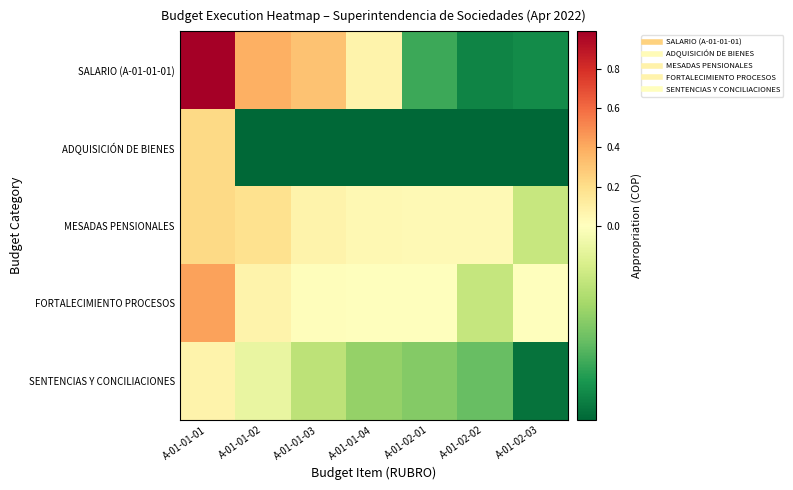

Reading right to left, transcribe all the data shown in this chart.

SALARIO (A-01-01-01): A-01-02-03=-0.0	A-01-02-02=-0.0	A-01-02-01=-0.0	A-01-01-04=0.1	A-01-01-03=0.3	A-01-01-02=0.4	A-01-01-01=1.0
ADQUISICIÓN DE BIENES: A-01-02-03=-0.0	A-01-02-02=-0.0	A-01-02-01=-0.0	A-01-01-04=-0.0	A-01-01-03=-0.0	A-01-01-02=-0.0	A-01-01-01=0.2
MESADAS PENSIONALES: A-01-02-03=-0.0	A-01-02-02=0.0	A-01-02-01=0.0	A-01-01-04=0.0	A-01-01-03=0.1	A-01-01-02=0.2	A-01-01-01=0.2
FORTALECIMIENTO PROCESOS: A-01-02-03=0.0	A-01-02-02=-0.0	A-01-02-01=0.0	A-01-01-04=0.0	A-01-01-03=0.0	A-01-01-02=0.1	A-01-01-01=0.4
SENTENCIAS Y CONCILIACIONES: A-01-02-03=-0.0	A-01-02-02=-0.0	A-01-02-01=-0.0	A-01-01-04=-0.0	A-01-01-03=-0.0	A-01-01-02=-0.0	A-01-01-01=0.1